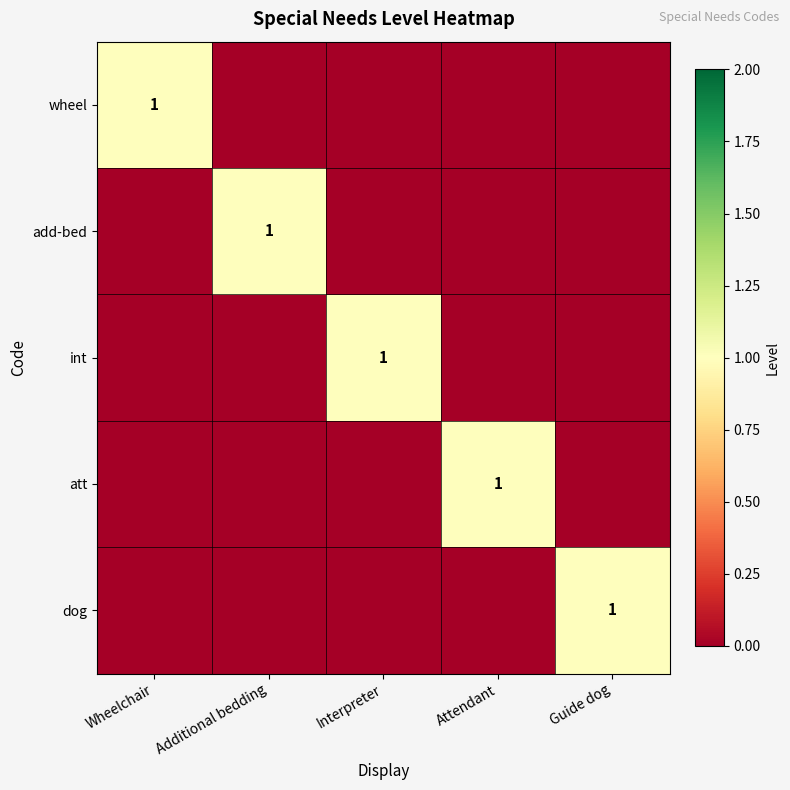

The wheel series shows 0 at Wheelchair. True or false?

False